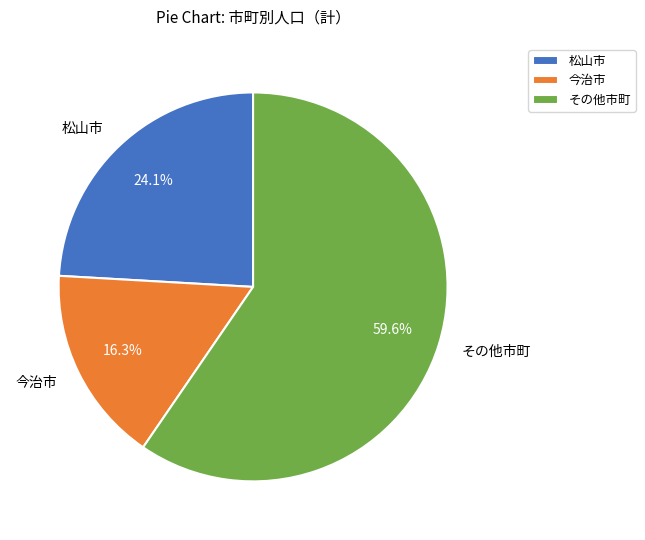

Approximately how many times larger is the value at 今治市 compared to その他市町?

0.3